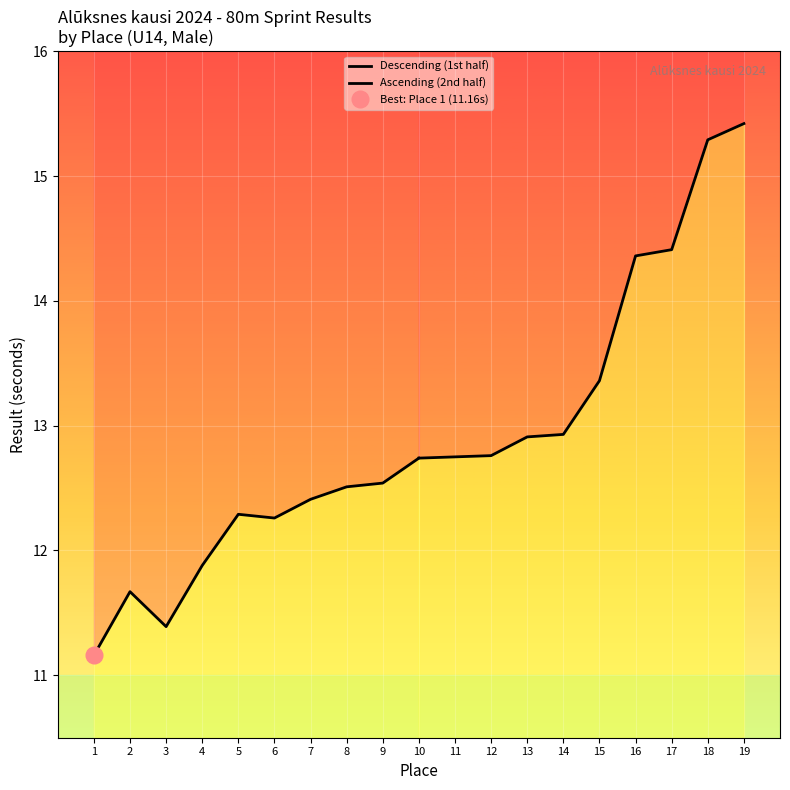

What is the value of the Descending (1st half) point at the 7th from the left?

12.4